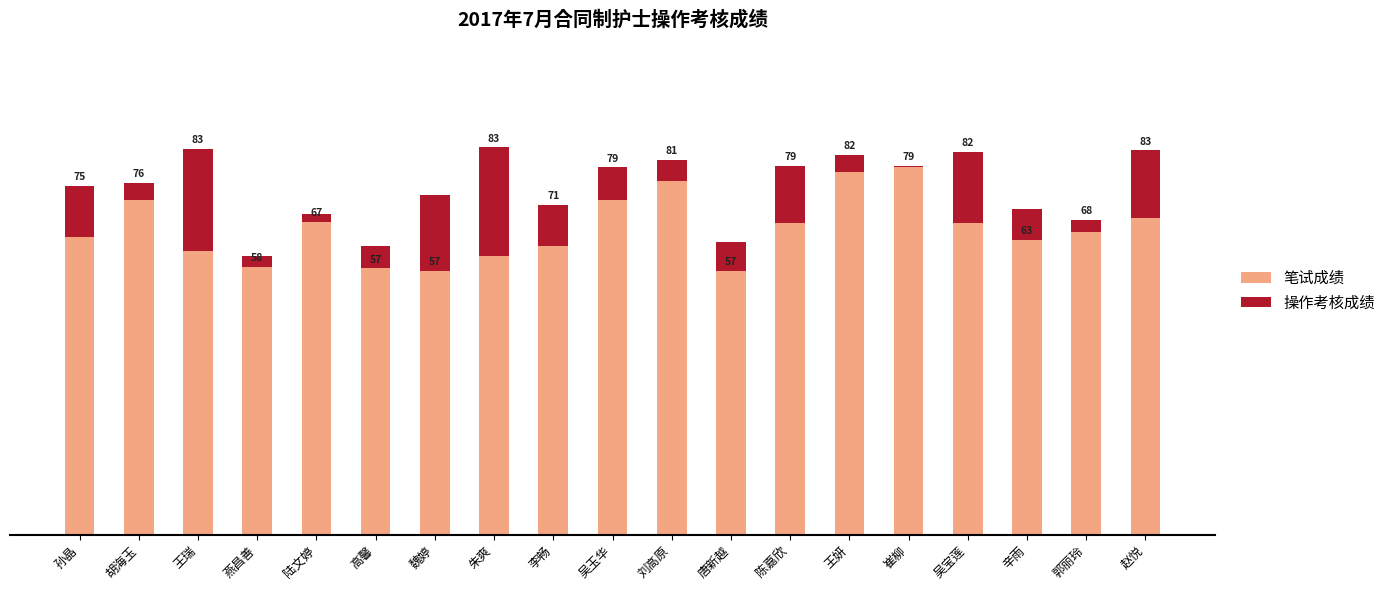

What is the approximate value of 笔试成绩 at 胡海玉?

72.0